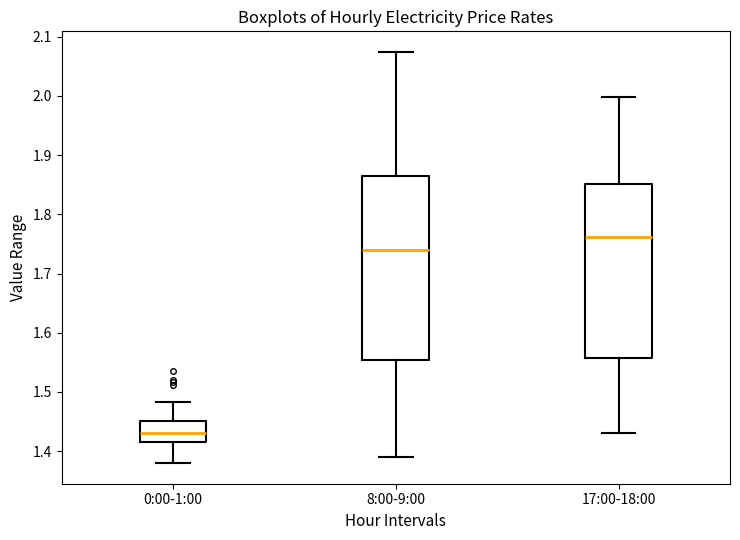

Reading left to right, transcribe this box plot: for each box, give where its median line is, the range the box spans, and where its two whiskers end, as read against the y-axis. The values are not printed on the chart, so give them approximately, as read against the axis.

0:00-1:00: median 1.43, box 1.42 to 1.45, whiskers 1.38 to 1.48
8:00-9:00: median 1.74, box 1.55 to 1.87, whiskers 1.39 to 2.07
17:00-18:00: median 1.76, box 1.56 to 1.85, whiskers 1.43 to 2.00